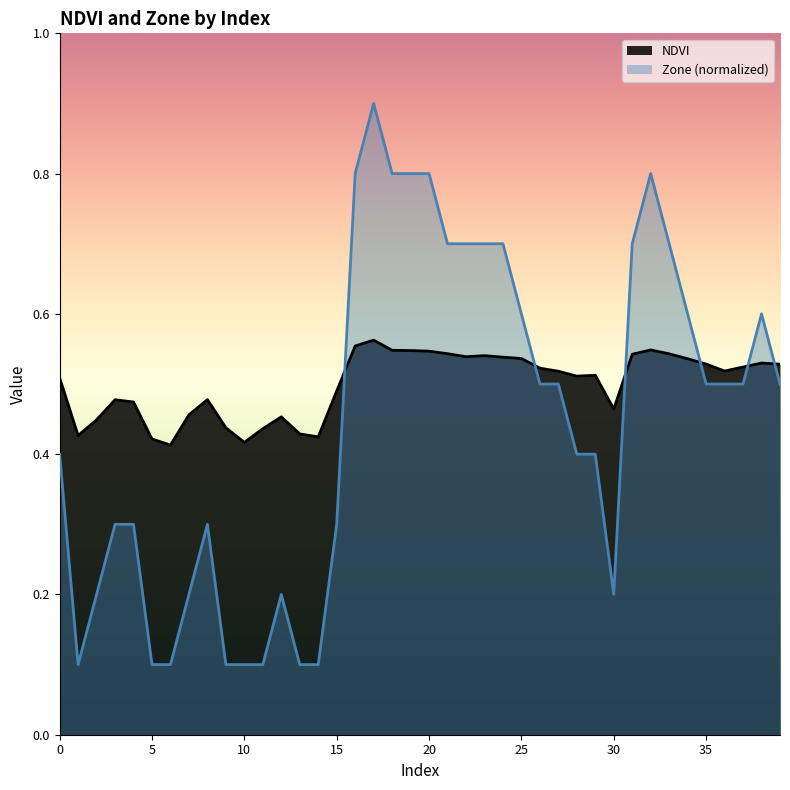

How many interior local valleys does the NDVI series have?

8